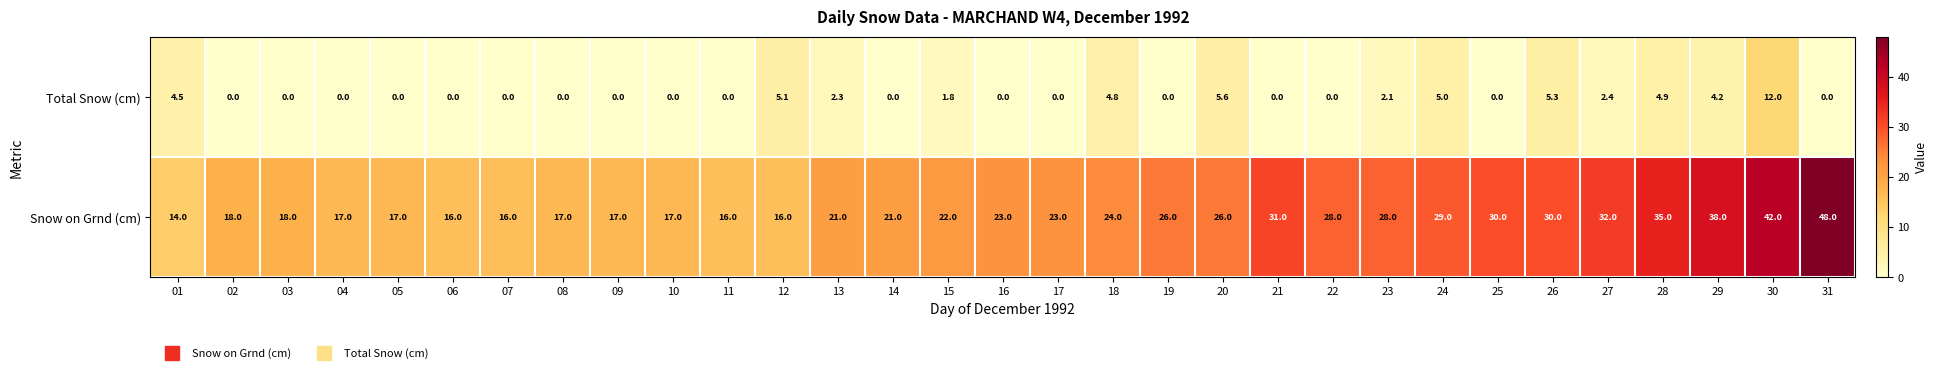

List the series in order of their overall mean, lowest first.

Total Snow (cm), Snow on Grnd (cm)